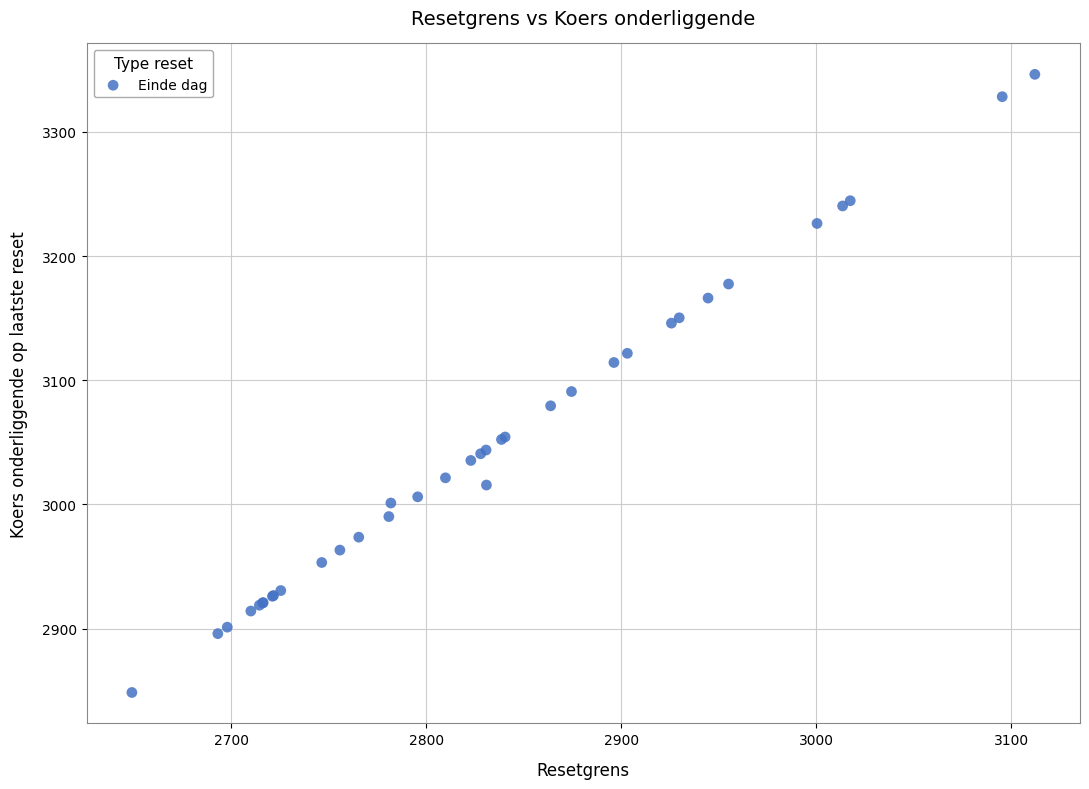

What Y value in the scatter plot is closest to 3097?

3090.9